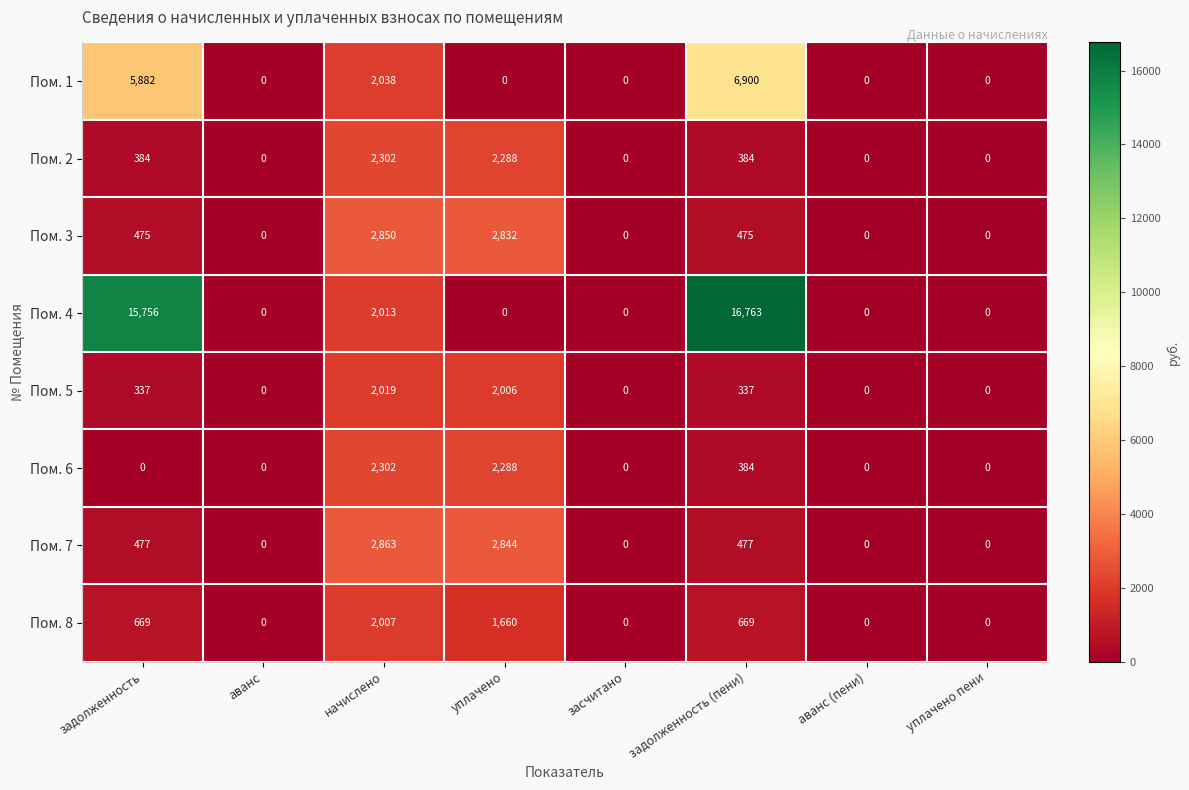

What is the difference between the highest and lowest values at задолженность (пени)?

16426